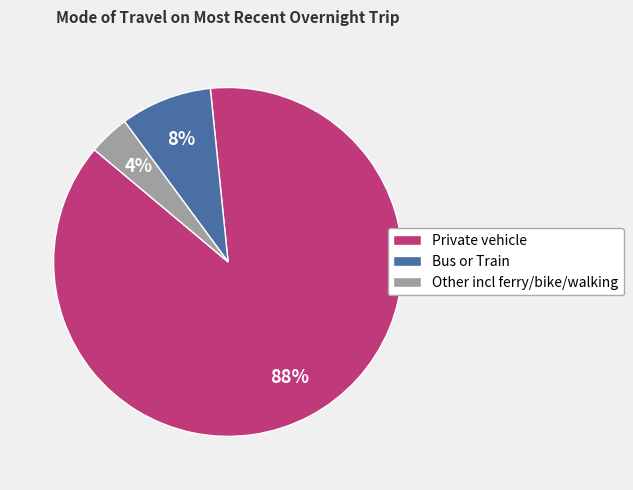

Does Bus or Train represent more than half of the total?

No